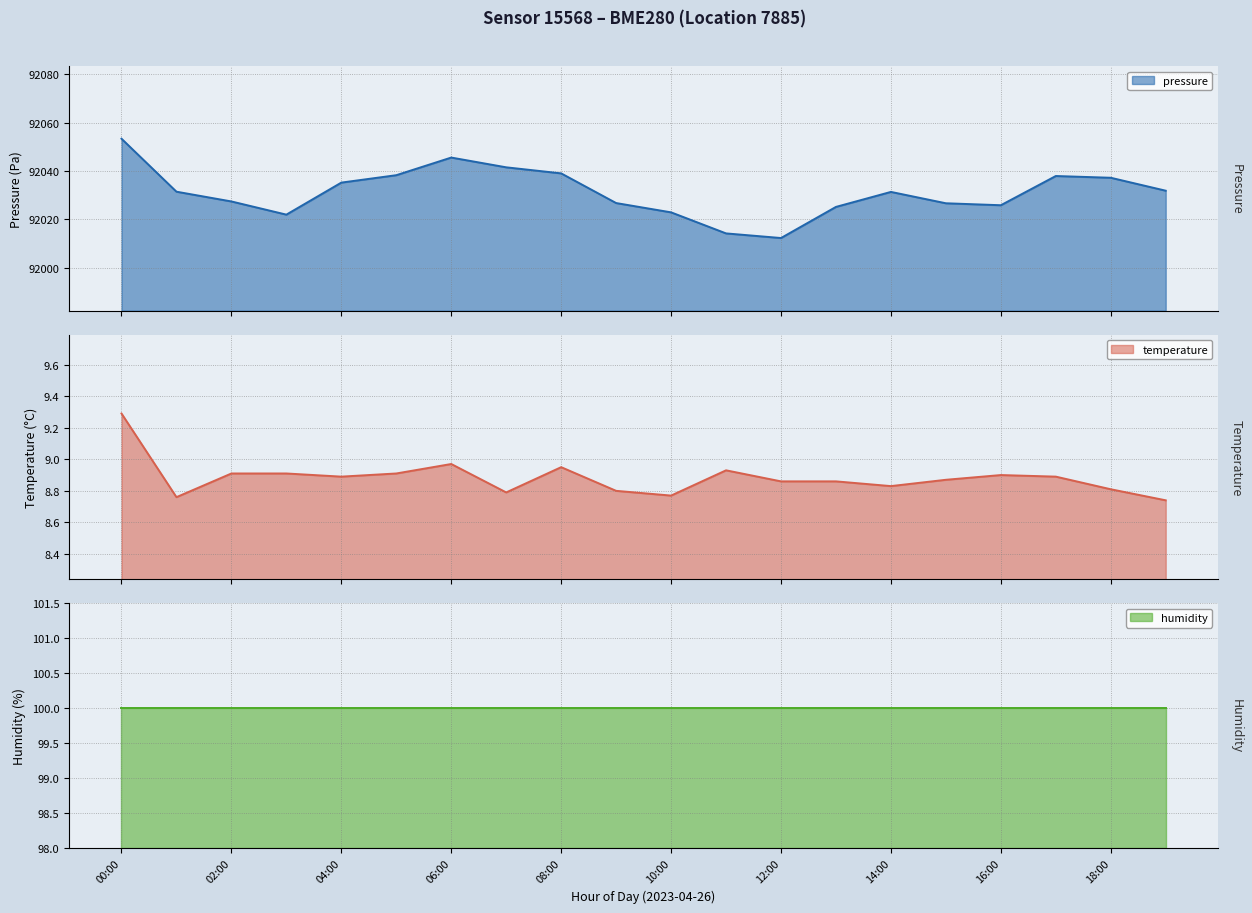

True or false: pressure has a value of 92031.5 at 01:00.

True